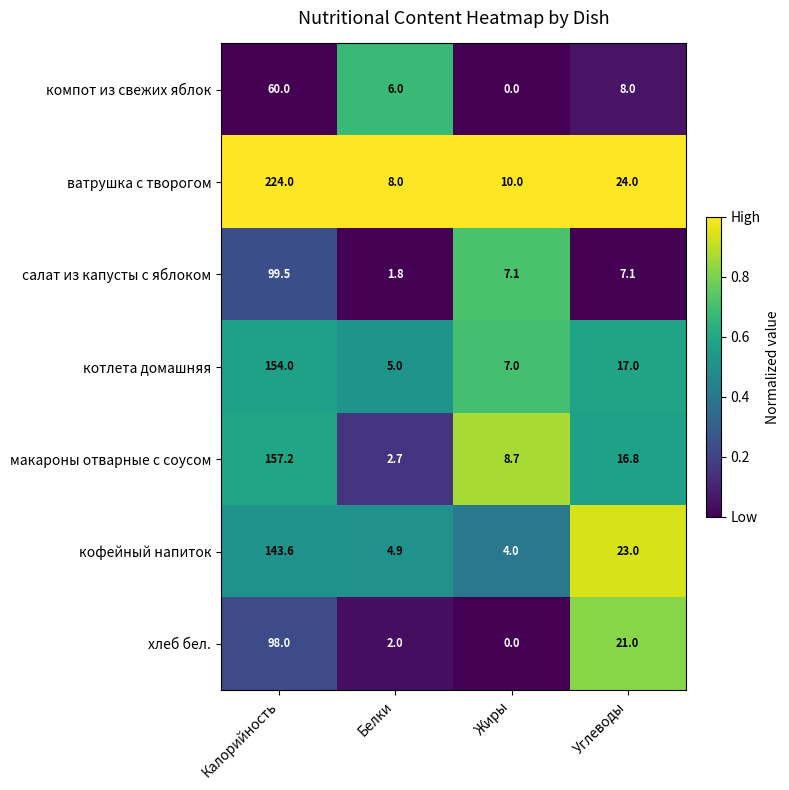

What is the difference between the highest and lowest values at Белки?

6.2